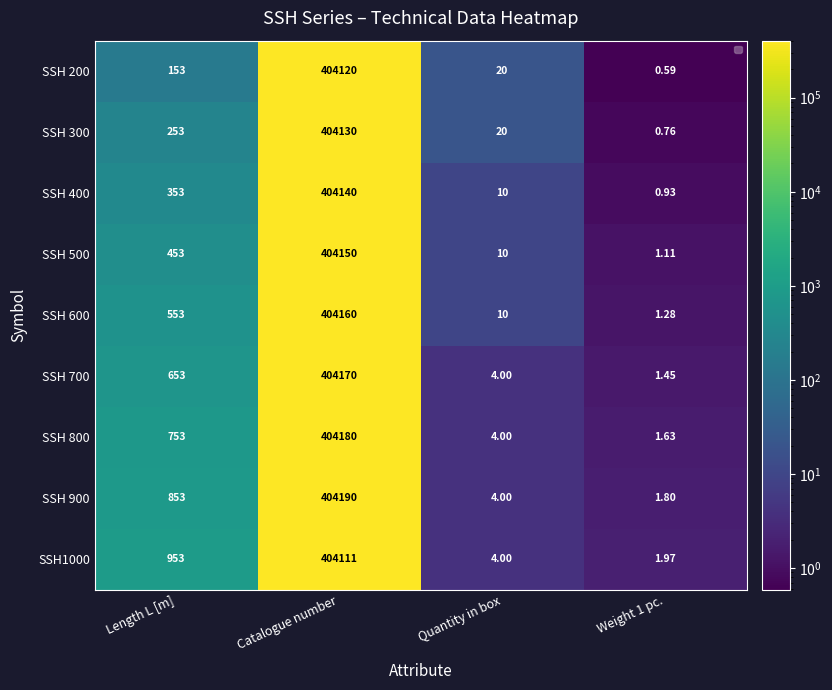

Is the value of SSH 900 at Length L [m] greater than the value of SSH 500 at Length L [m]?

Yes